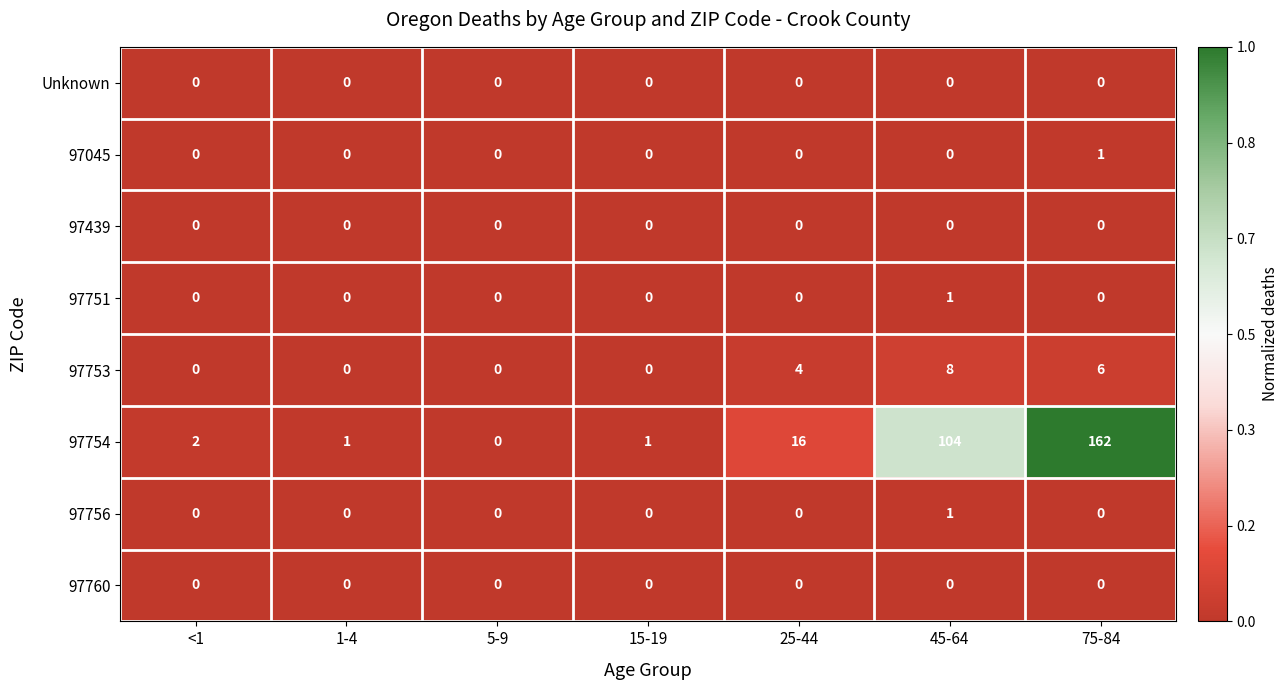

At which label does 97751 reach its peak?

45-64